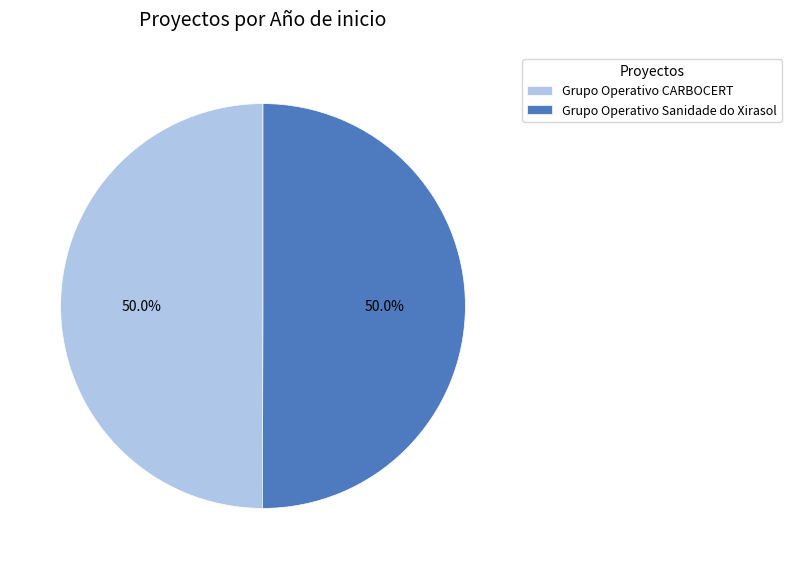

How many segments does this pie chart have?

2